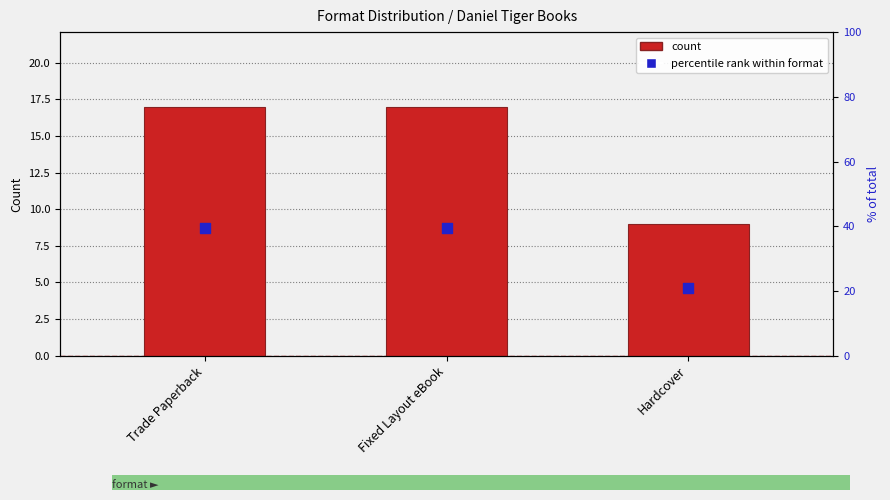

Which series has the largest total across all categories?

percentile rank within format